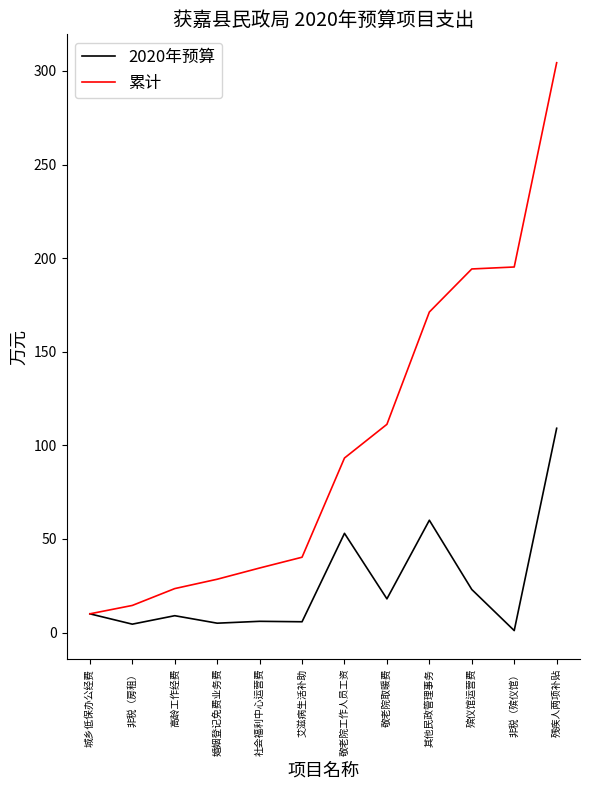

True or false: 2020年预算 has a value of 96.6 at 其他民政管理事务.

False